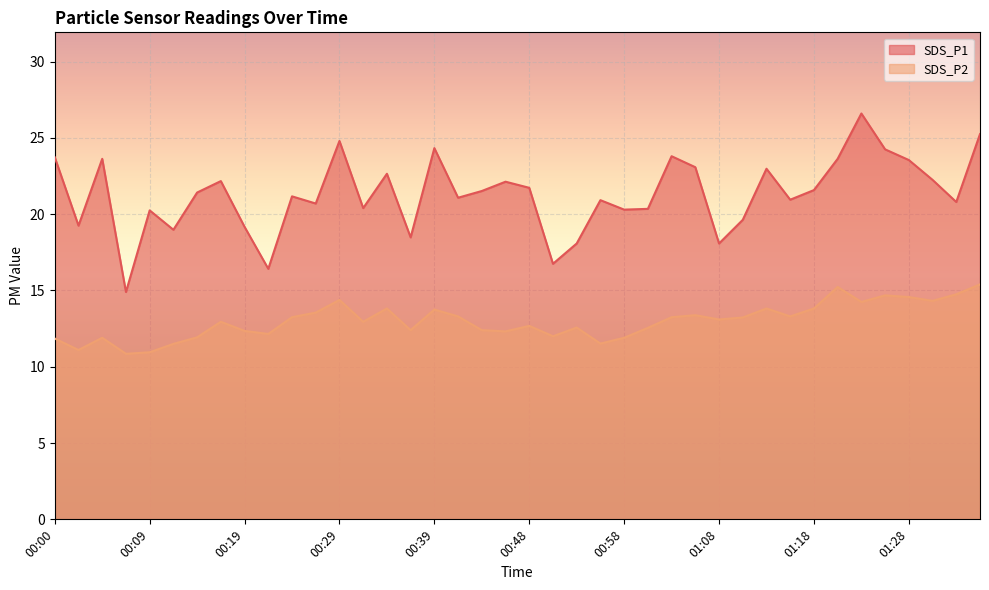

True or false: SDS_P1 and SDS_P2 cross at least once.

False